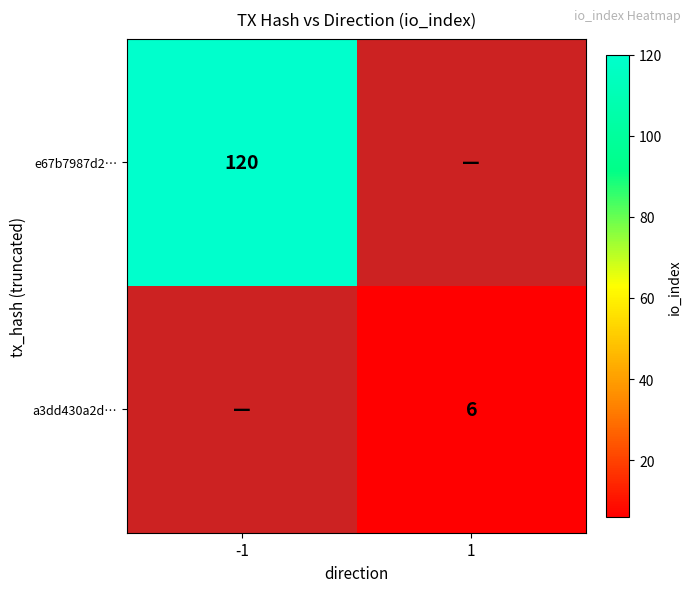

Which has a higher value, 1 or -1?

-1